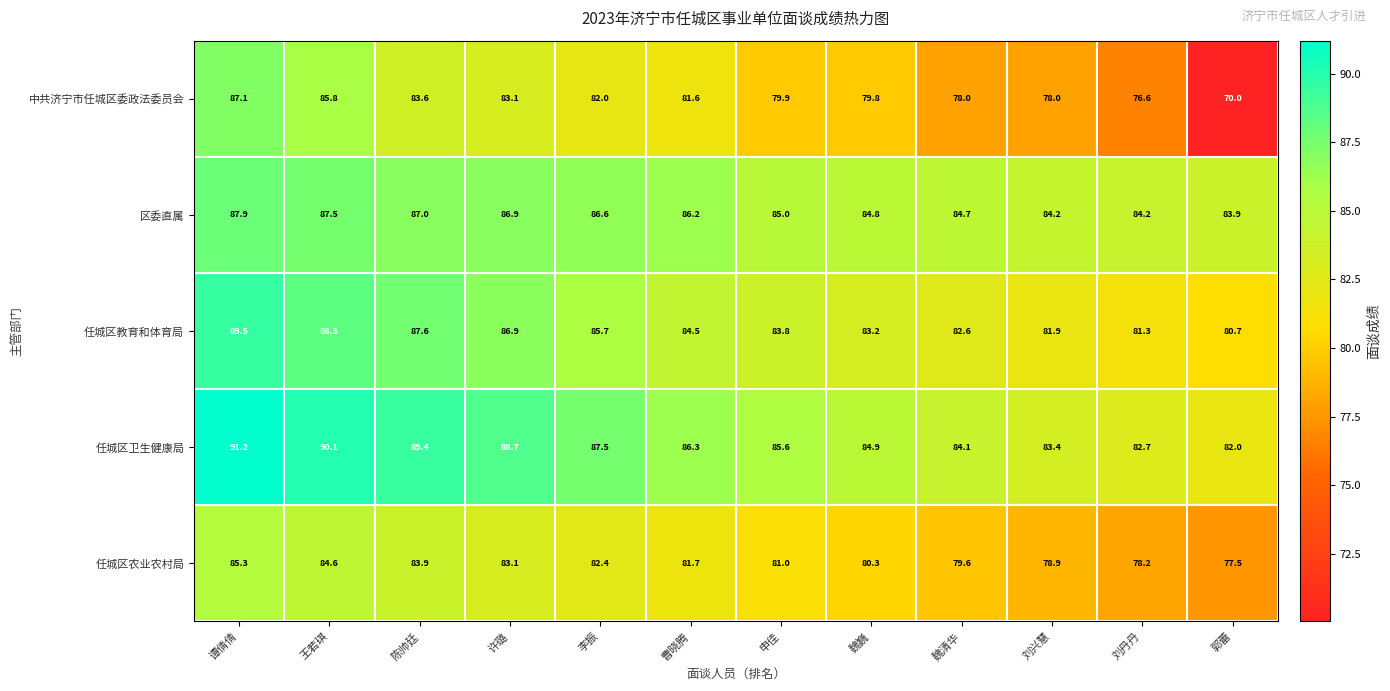

Which series has the largest range (max minus min)?

中共济宁市任城区委政法委员会